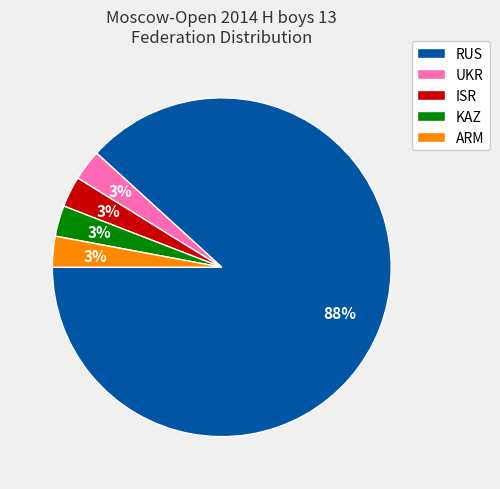

Is it true that RUS is 88% of the pie?

True